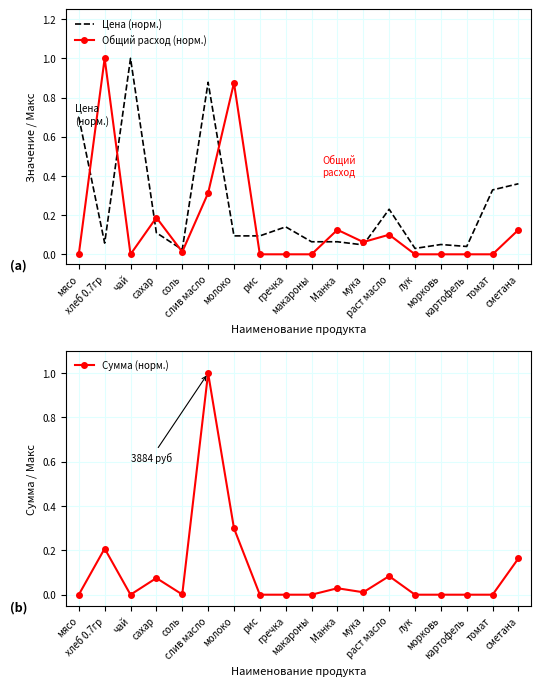

What is the total value across all series at чай?

1.0